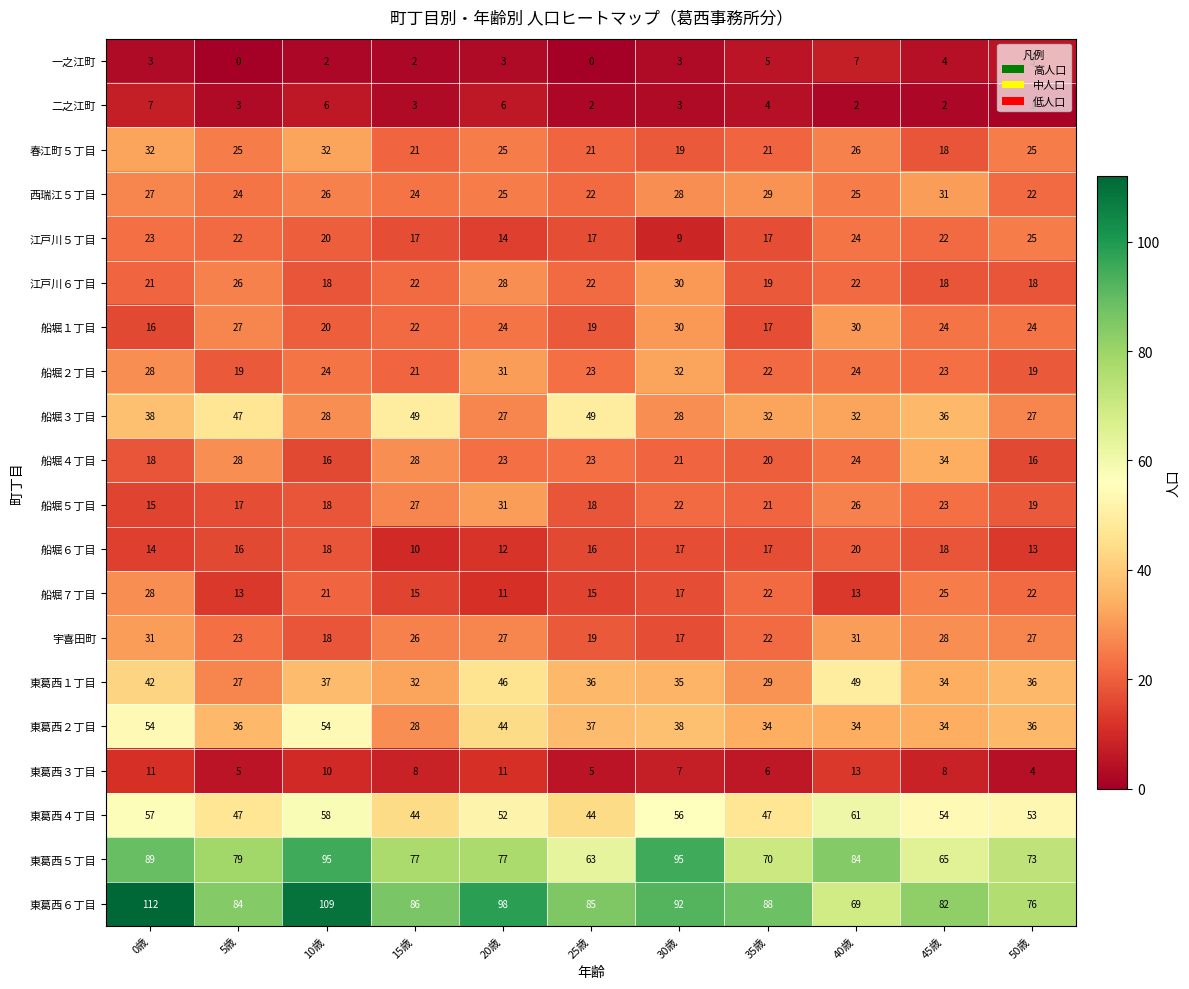

What value does the 船堀１丁目 series have at 45歳?

24